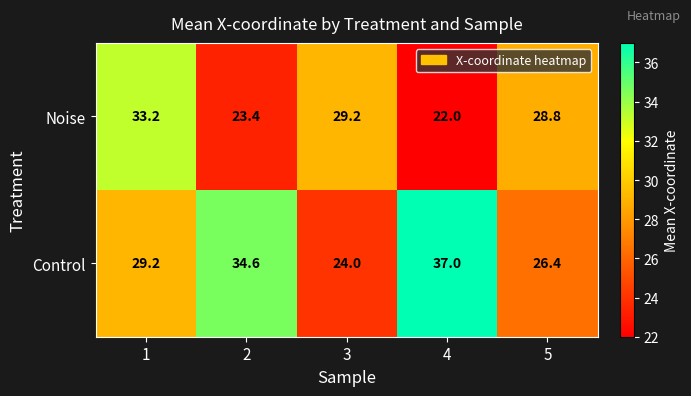

What is the smallest value displayed?

22.0